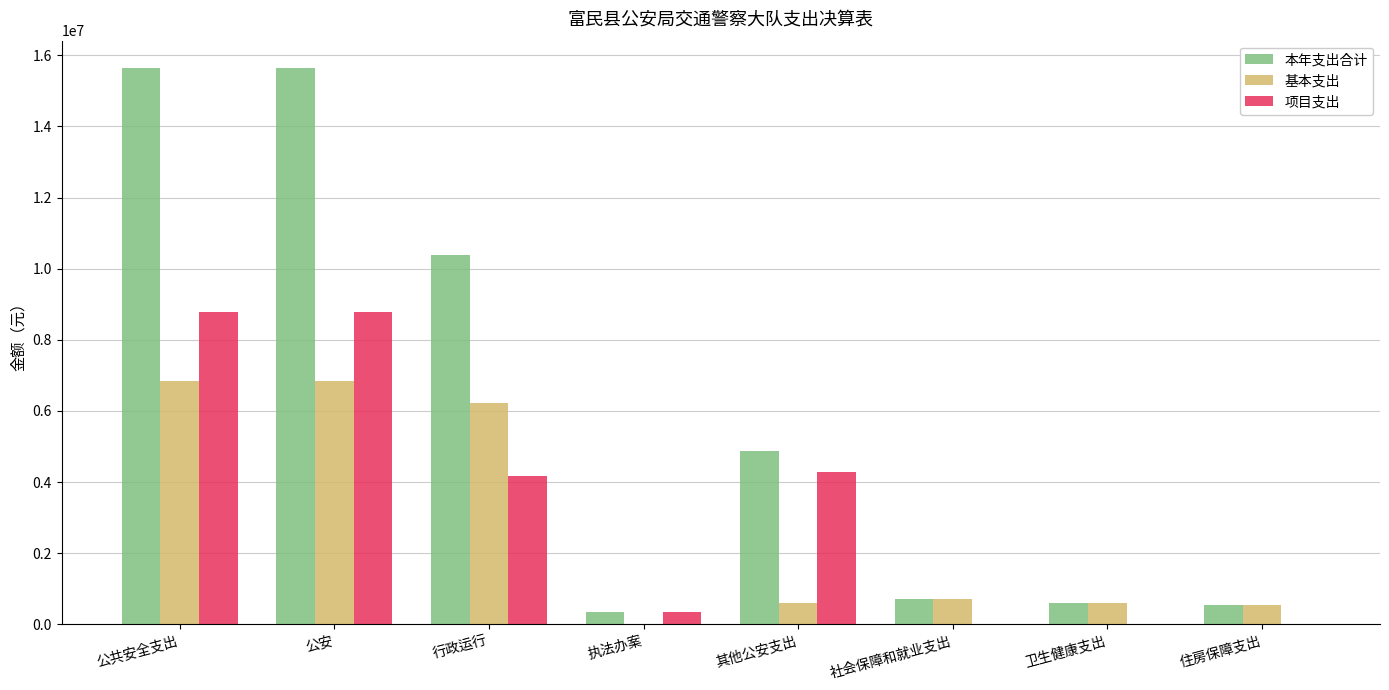

Which series has the largest total across all categories?

本年支出合计